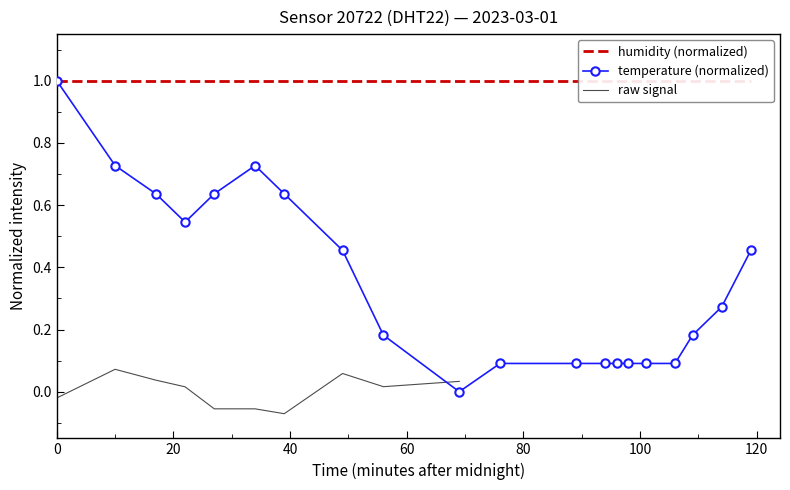

What is the greatest value displayed?

1.0